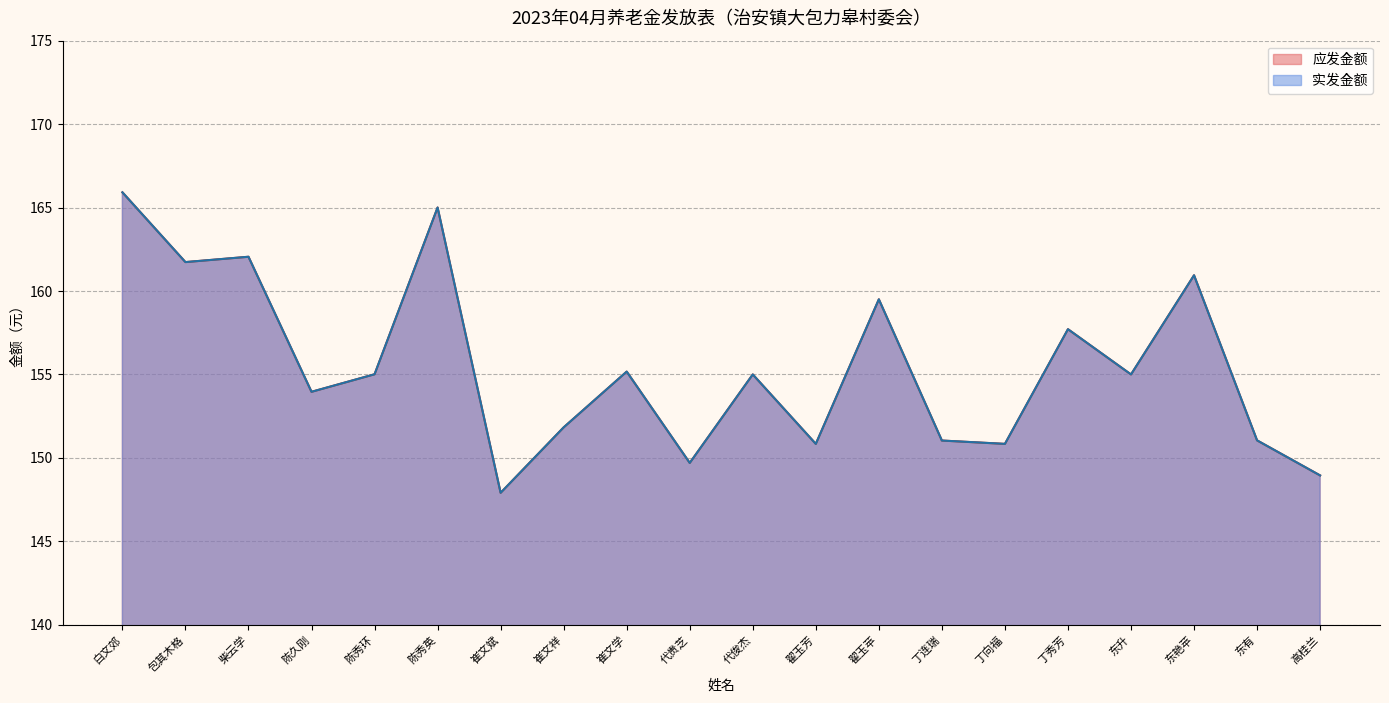

True or false: 实发金额 and 应发金额 intersect in this chart.

False